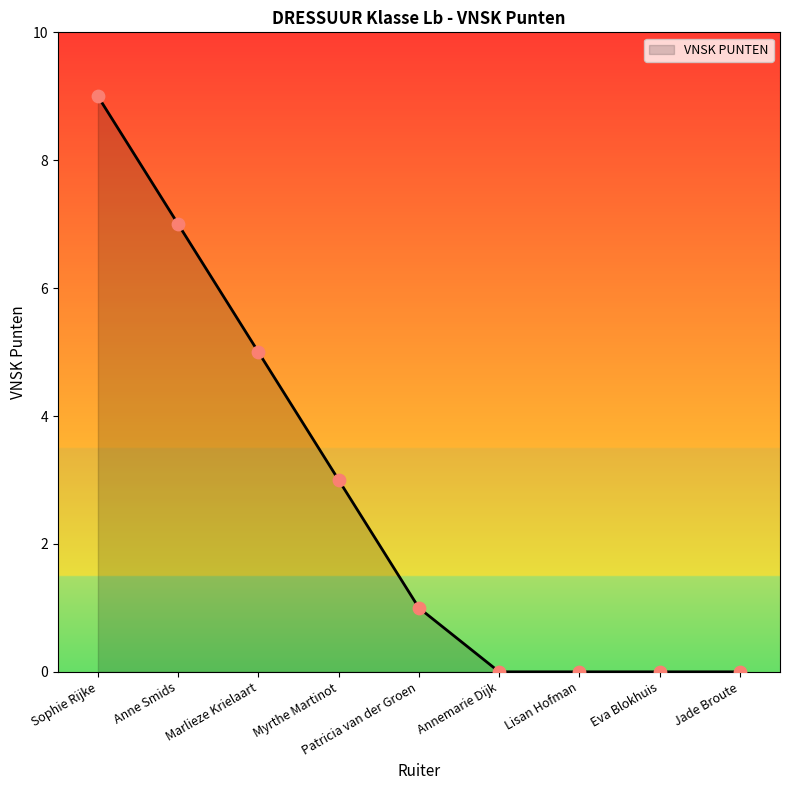

Approximately how many times larger is the value at Sophie Rijke compared to Marlieze Krielaart?

1.8